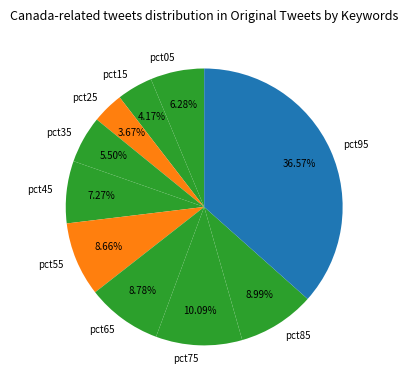

What is the largest slice in the pie chart?

pct95